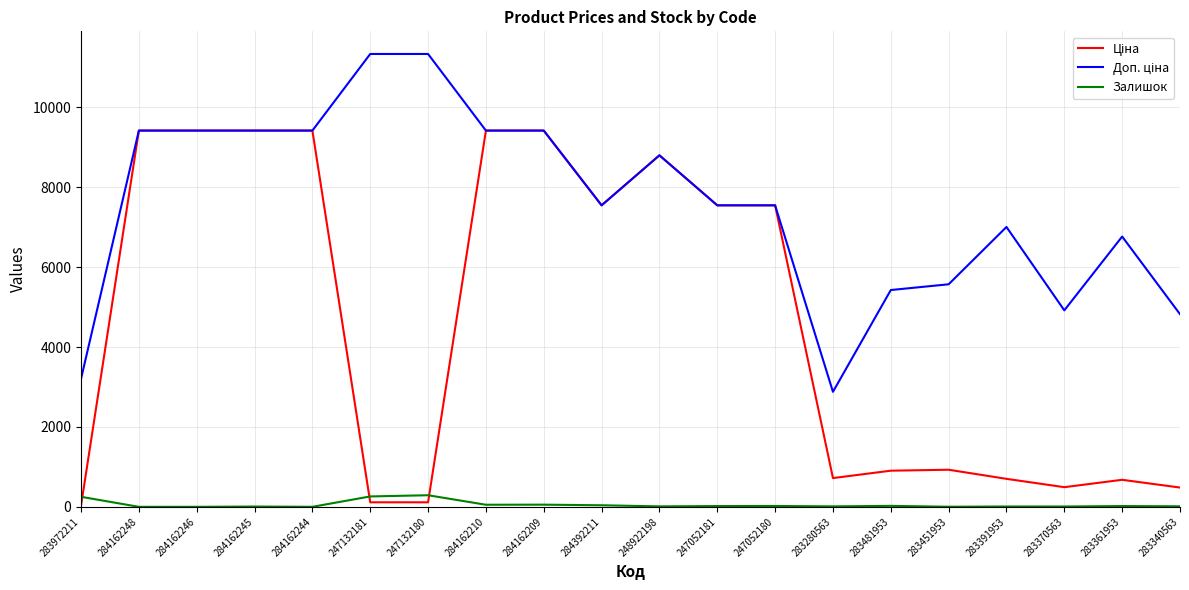

Does the chart have visible grid lines?

Yes